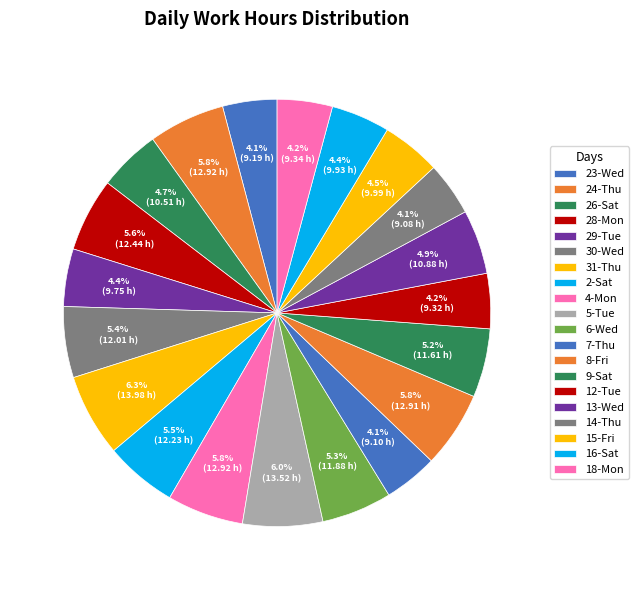

How many slices are in this pie chart?

20